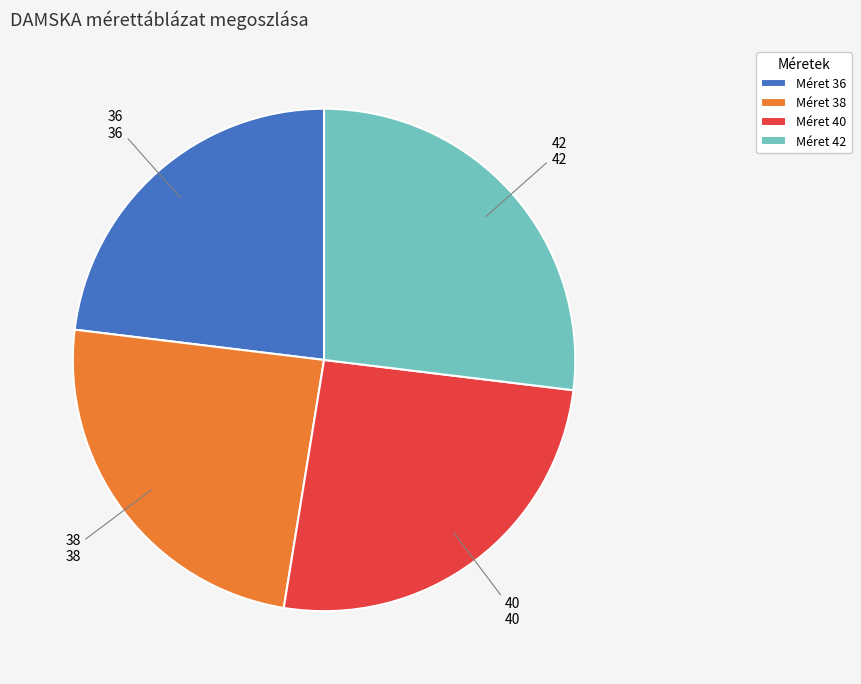

How many segments does this pie chart have?

4